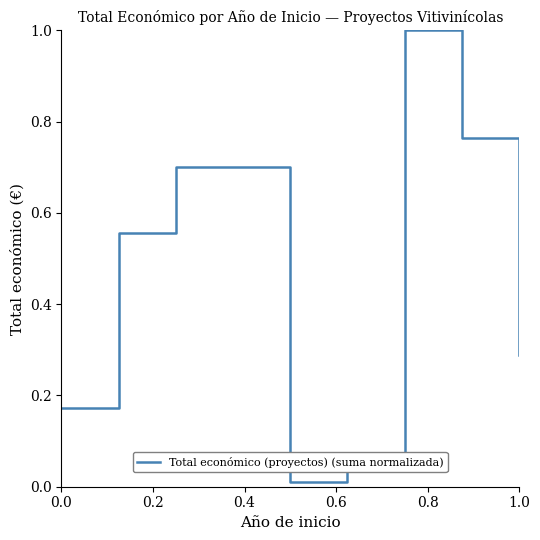

True or false: there are more than 2 points higher than both neighbors.

False